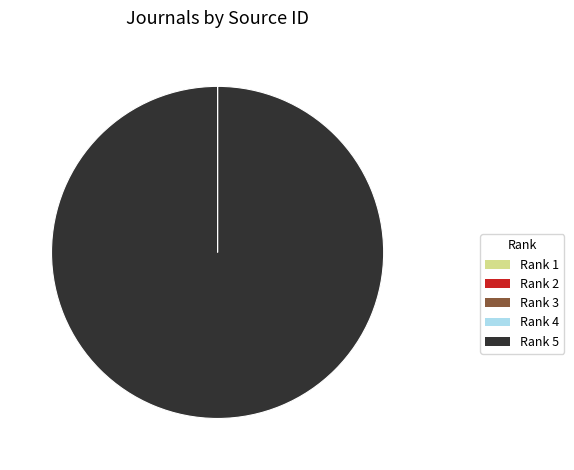

Is there a majority slice in this chart?

Yes